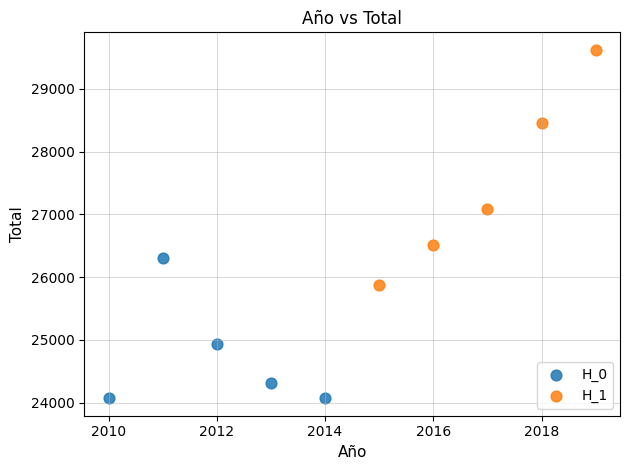

Which series contains the lowest Y value?

H_0